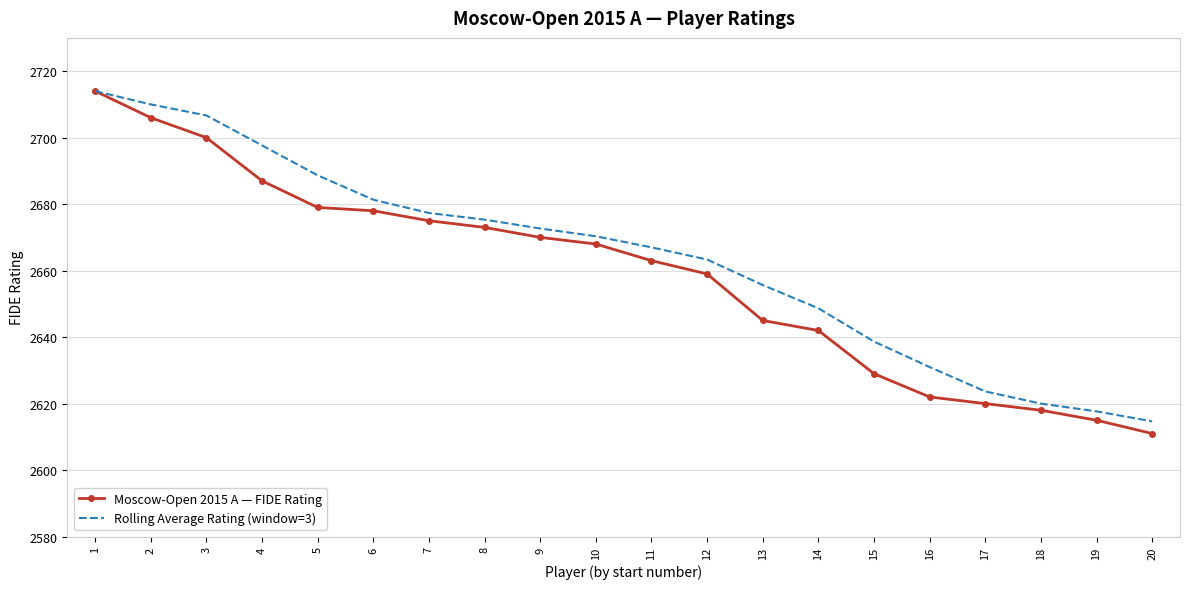

What is the difference between the maximum and minimum values in the Rolling Average Rating (window=3) series?

99.3